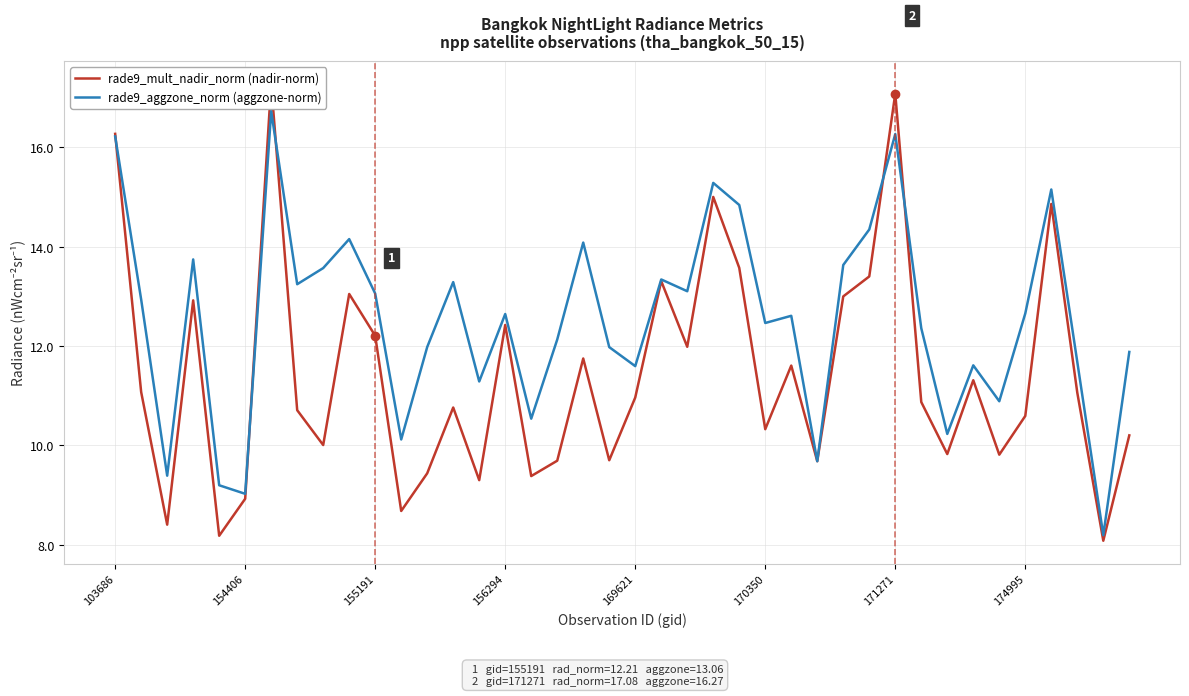

Rank the series by their average value, from lowest to highest.

rade9_mult_nadir_norm (nadir-norm), rade9_aggzone_norm (aggzone-norm)